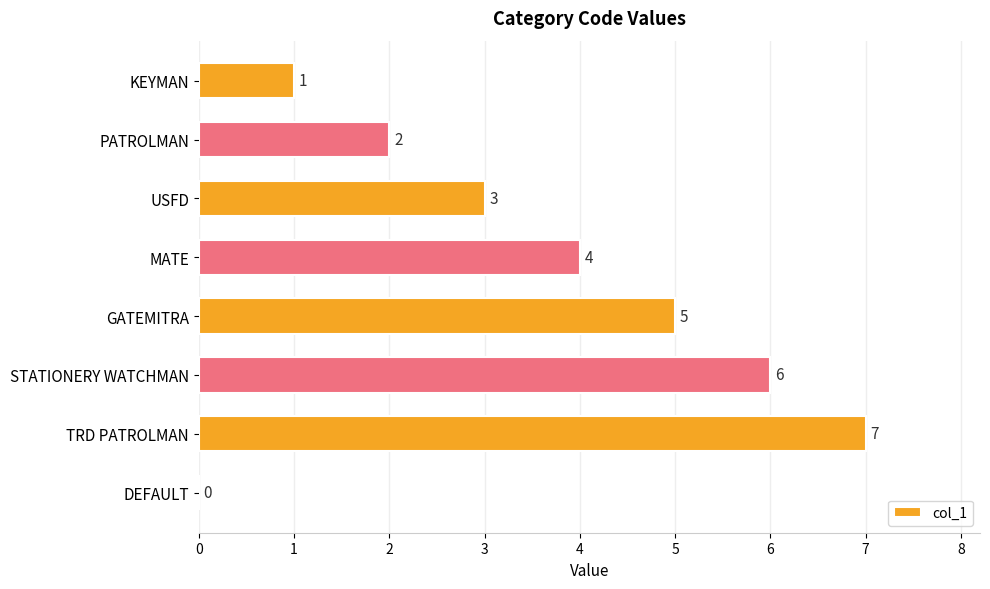

Are the bars horizontal?

Yes